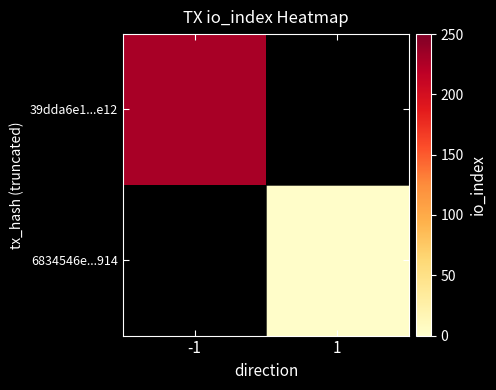

How many series are shown in this chart?

2